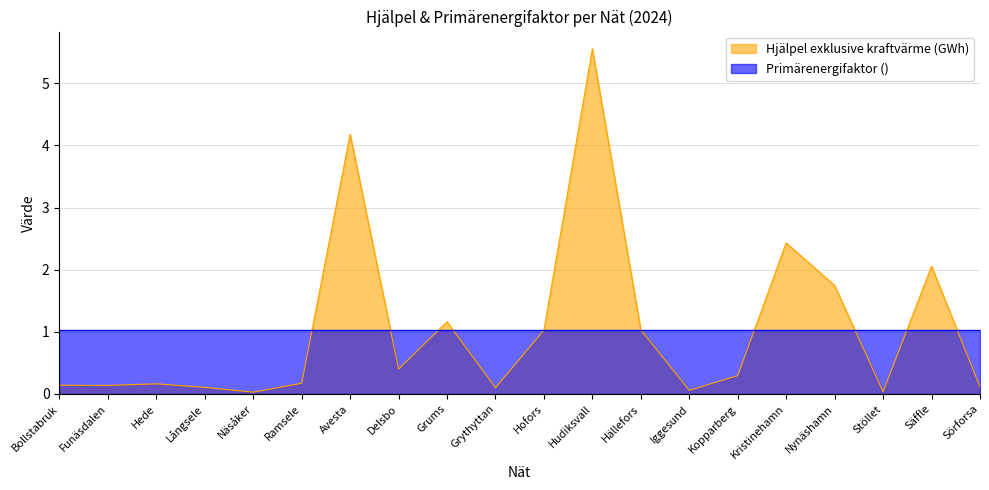

What is the change in value from Hede to Hällefors?

+0.9